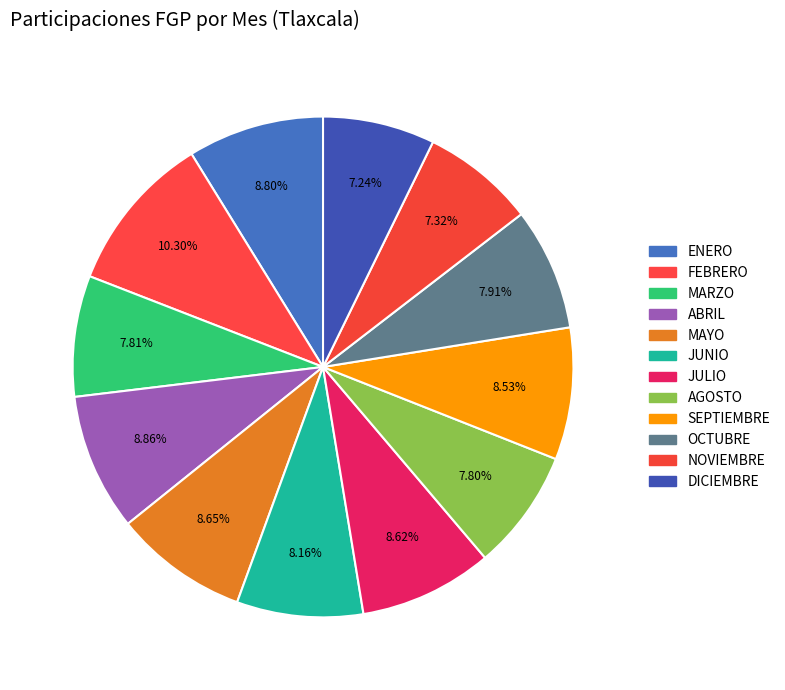

Is there any slice that represents more than half of the pie?

No